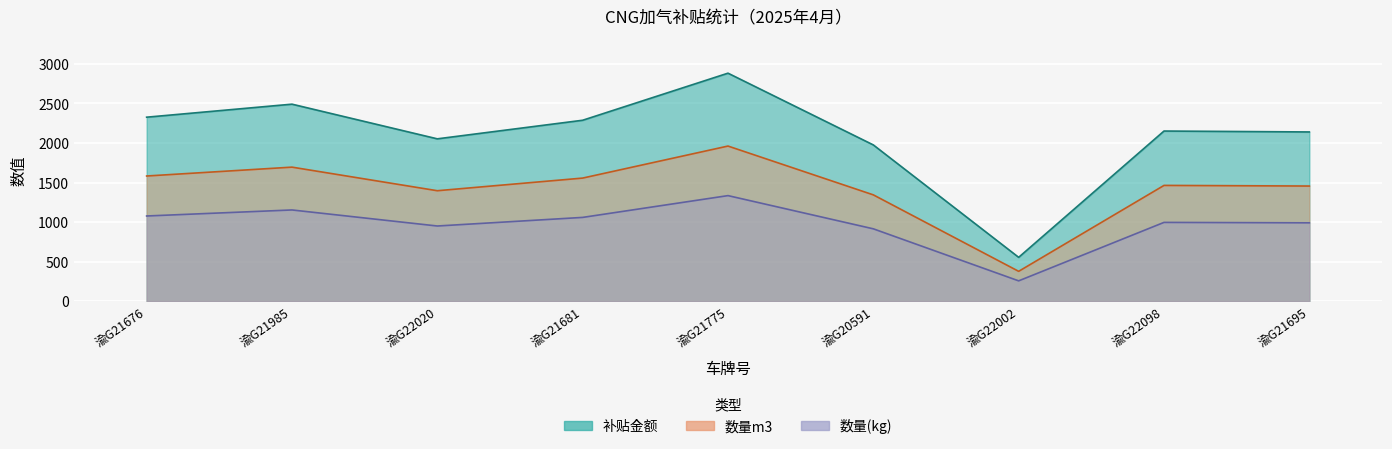

Where is the first local minimum for 补贴金额?

渝G22020